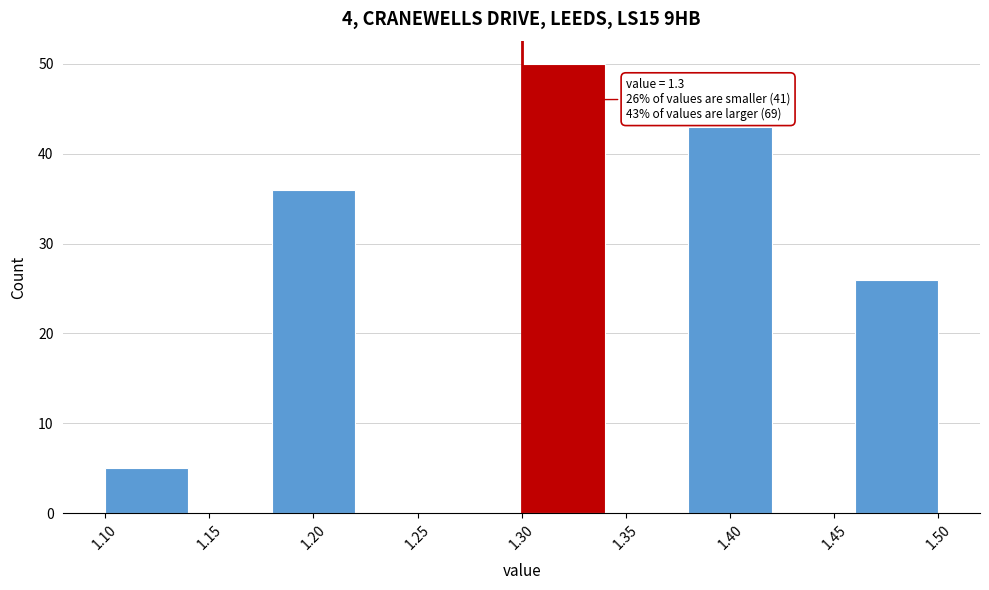

Over which range of the x-axis is the bar tallest?

1.30 to 1.34